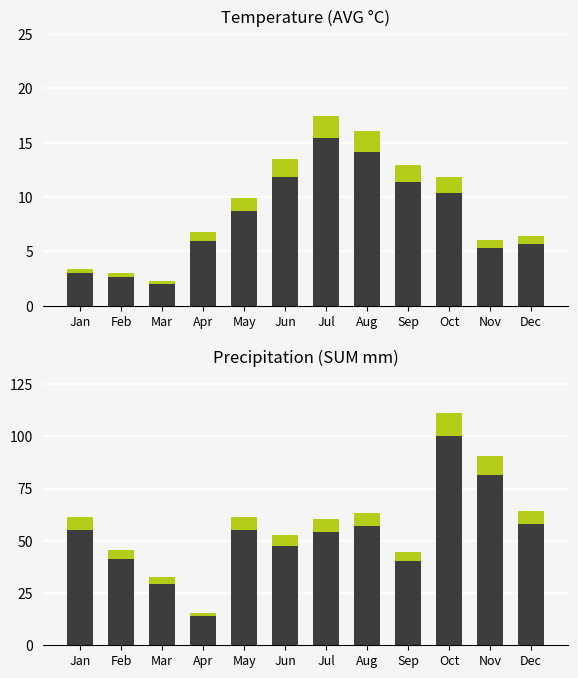

Is it true that Temperature (AVG °C) equals 6.8 at Apr?

True